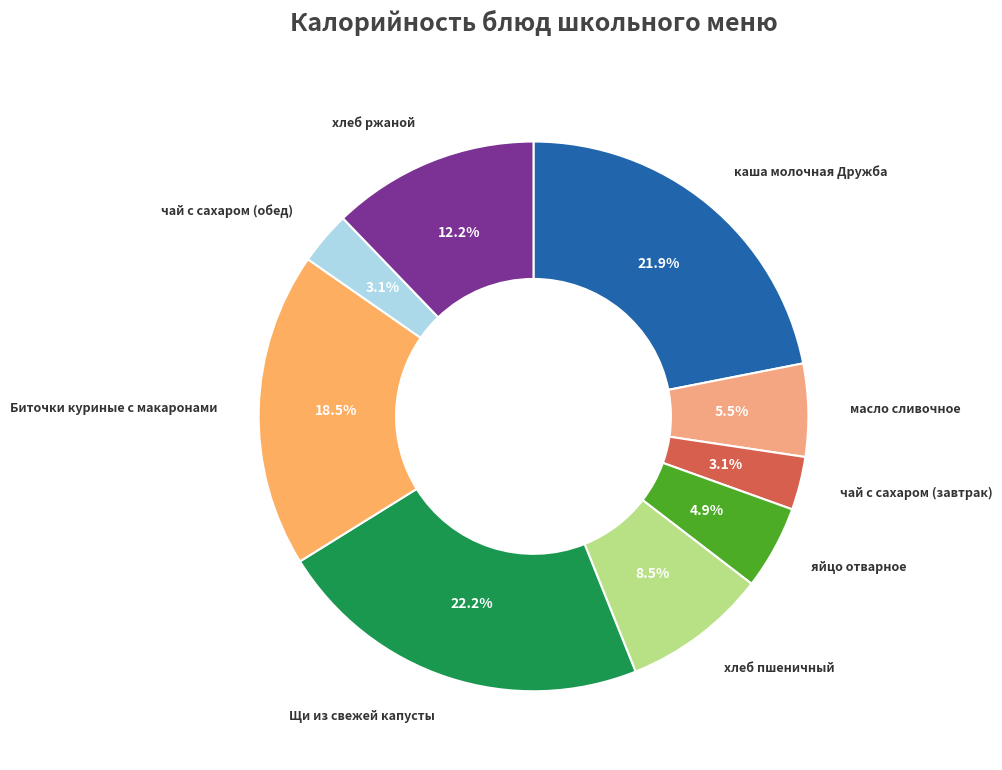

What is the ratio of the value at масло сливочное to the value at Биточки куриные с макаронами?

0.3